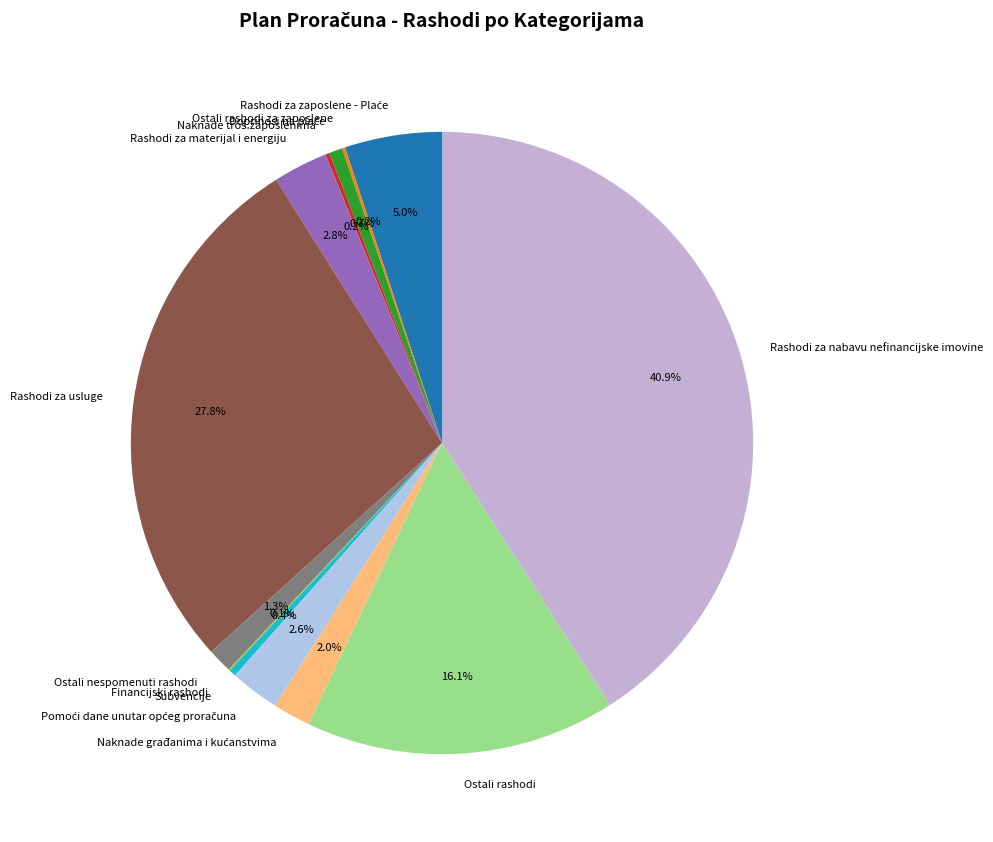

Combined, what portion of the pie is Ostali rashodi and Subvencije?

16.5%